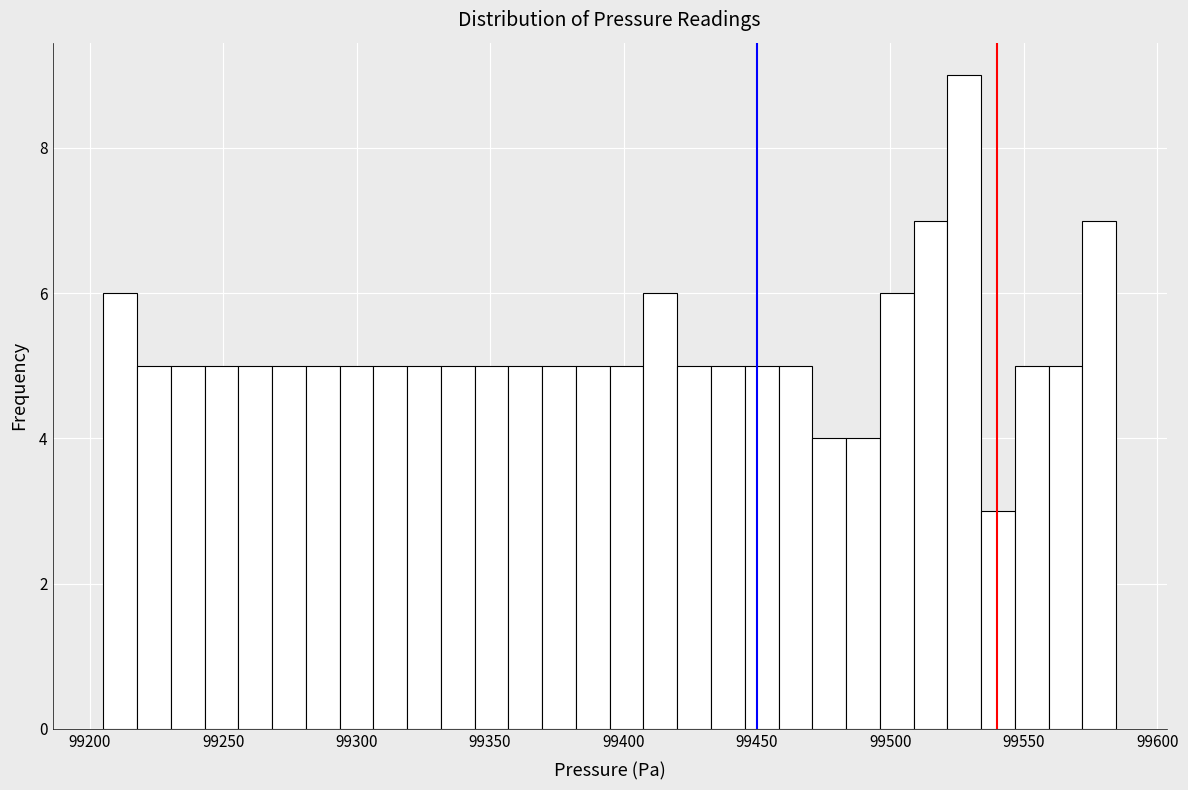

Read against the x-axis, roughly where is the centre of the tallest bar?

99530